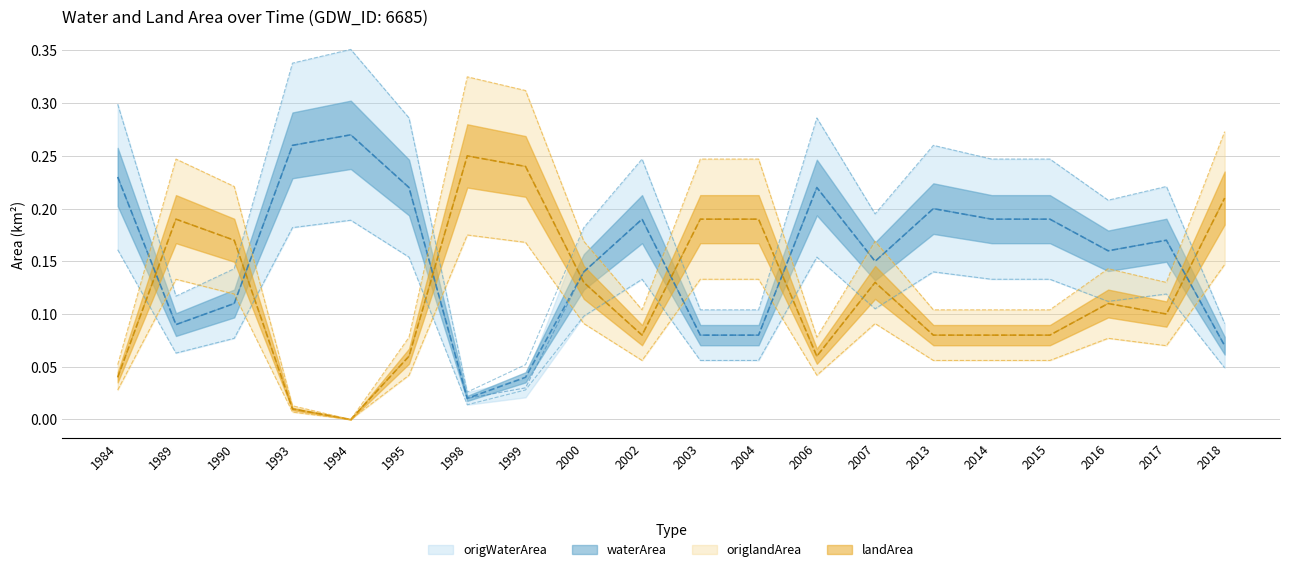

Which category has the lowest value in the origlandArea series?

1994